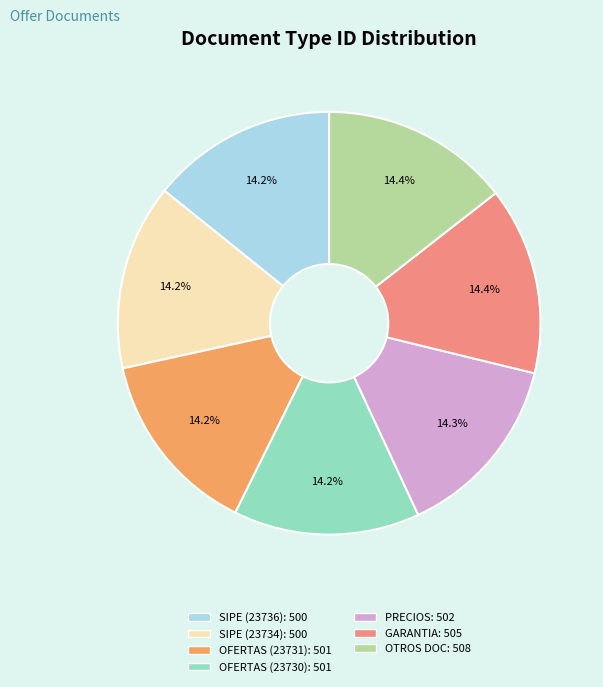

Is there a majority slice in this chart?

No